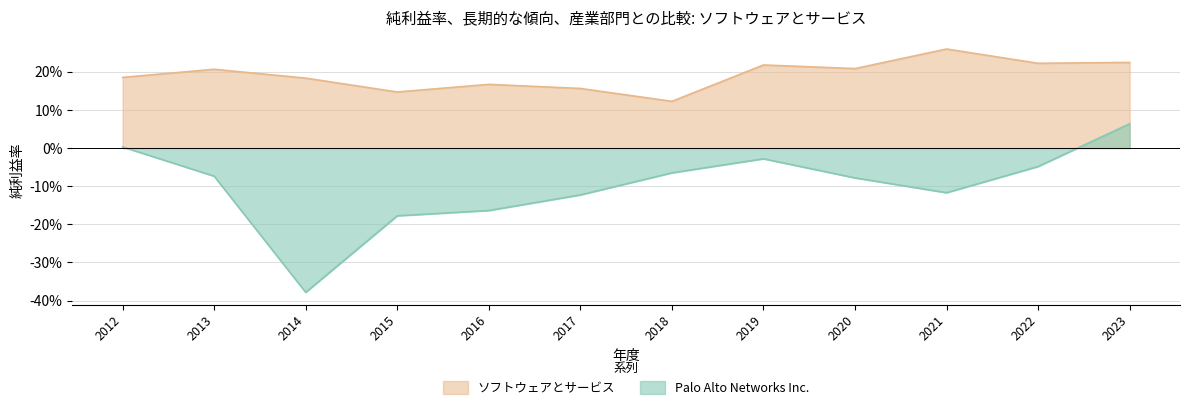

Rank the series by their maximum value, from lowest to highest.

Palo Alto Networks Inc., ソフトウェアとサービス